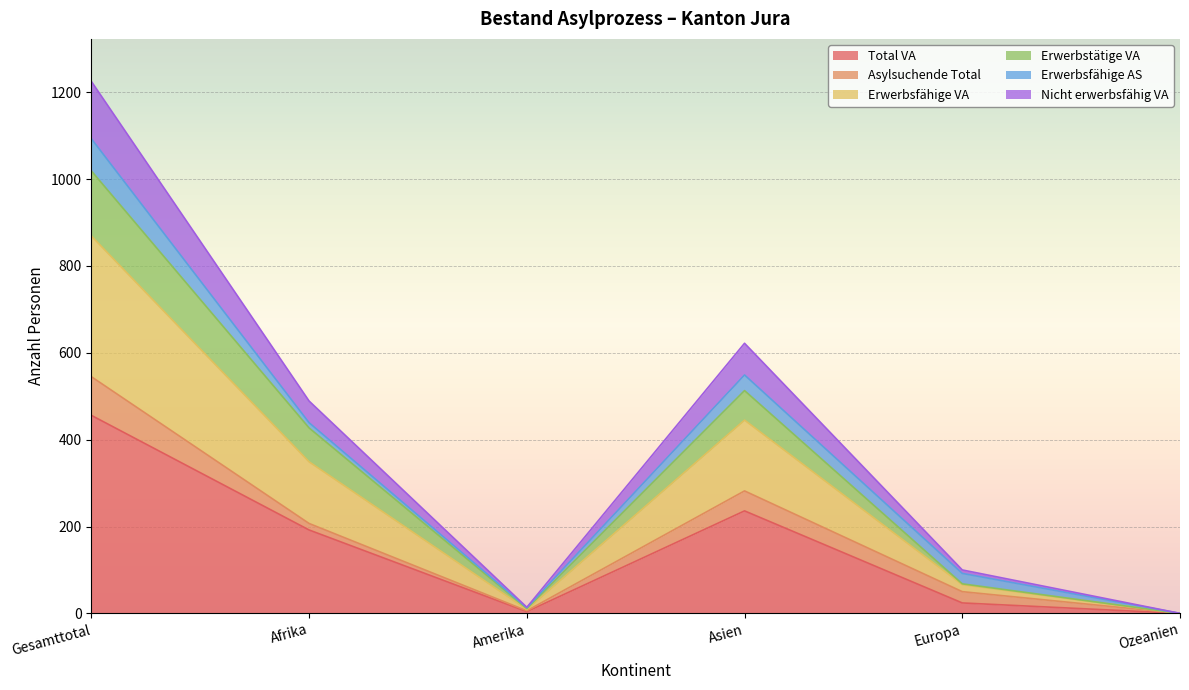

What are all the series names shown in the legend?

Total VA, Asylsuchende Total, Erwerbsfähige VA, Erwerbstätige VA, Erwerbsfähige AS, Nicht erwerbsfähig VA